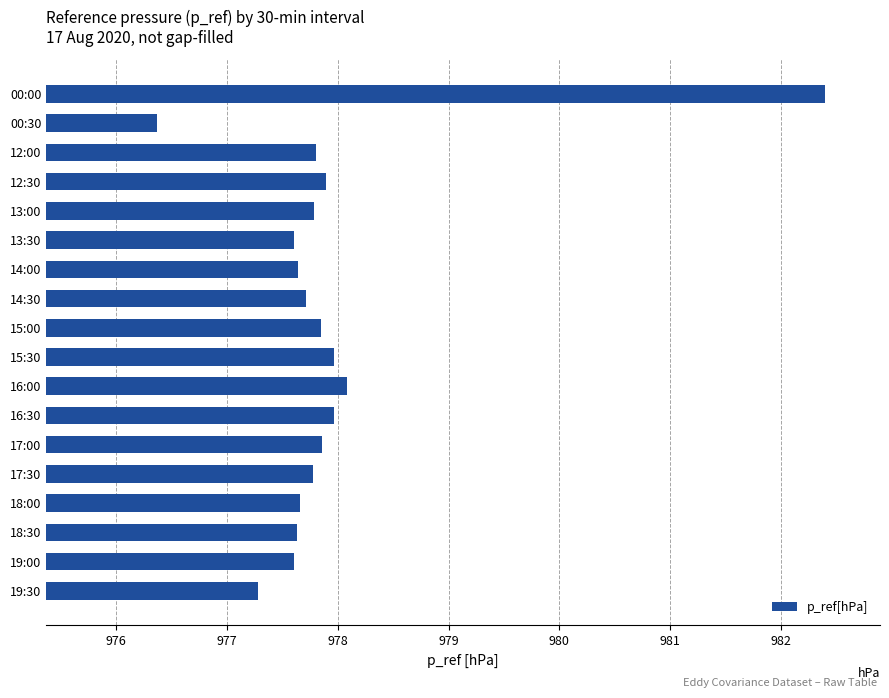

Which category has the lowest value across all series?

00:30